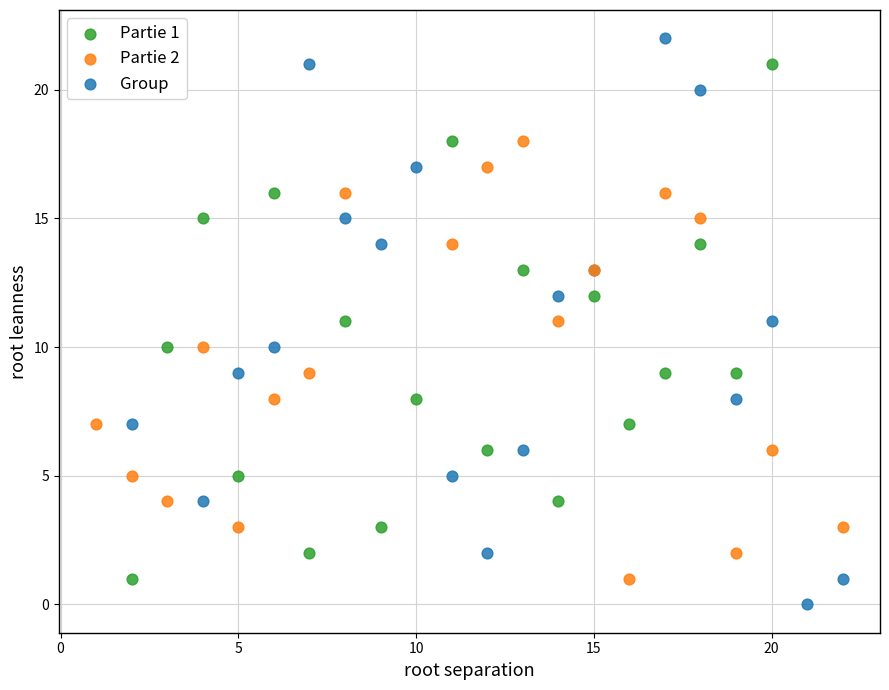

Which series reaches the minimum Y coordinate?

Group